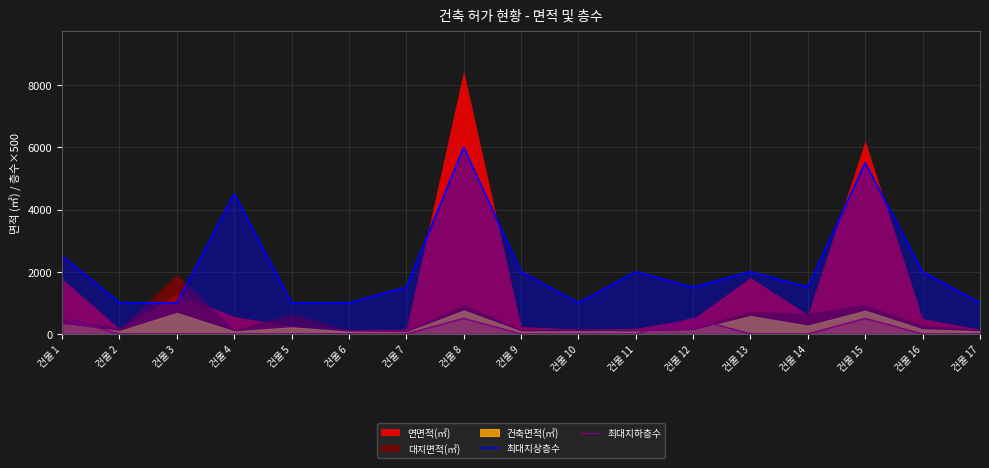

What is the lowest value of the 최대지상층수 series?

1000